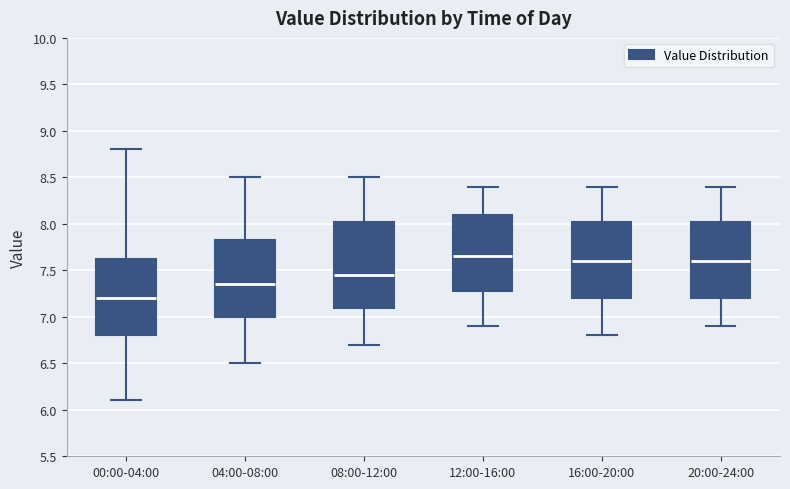

Which box's median line is the lowest?

00:00-04:00